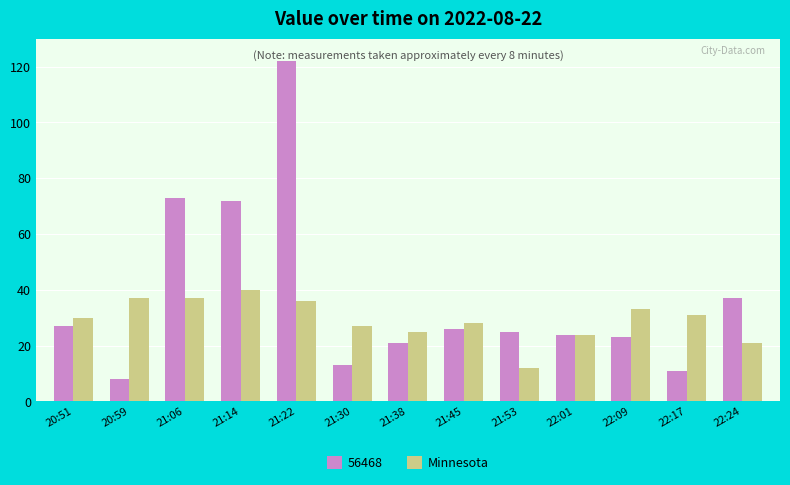

What is the label of the 9th bar from the left?

21:53